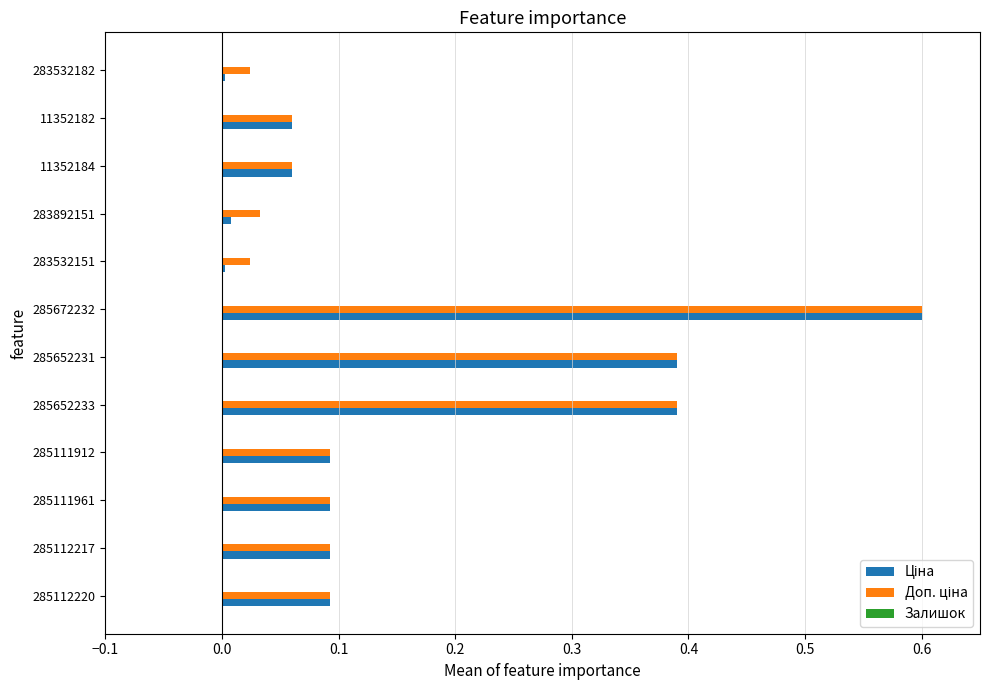

Which label corresponds to the largest value in the chart?

285672232